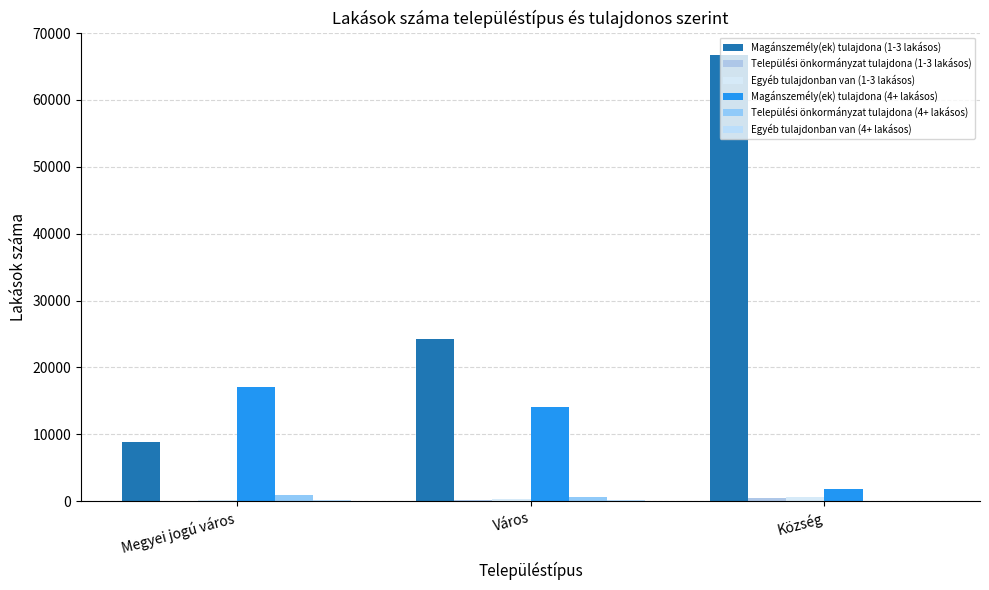

What is the label of the 2nd bar from the right?

Város